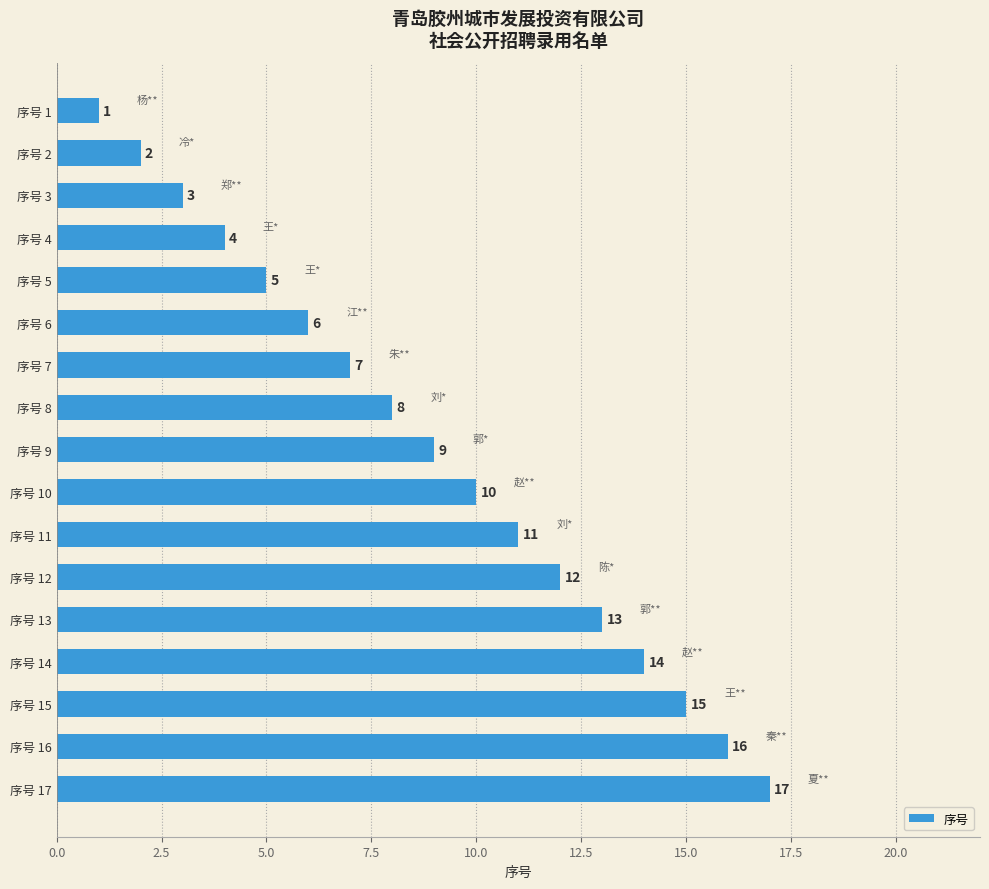

Rank the categories by value from lowest to highest.

序号 1, 序号 2, 序号 3, 序号 4, 序号 5, 序号 6, 序号 7, 序号 8, 序号 9, 序号 10, 序号 11, 序号 12, 序号 13, 序号 14, 序号 15, 序号 16, 序号 17